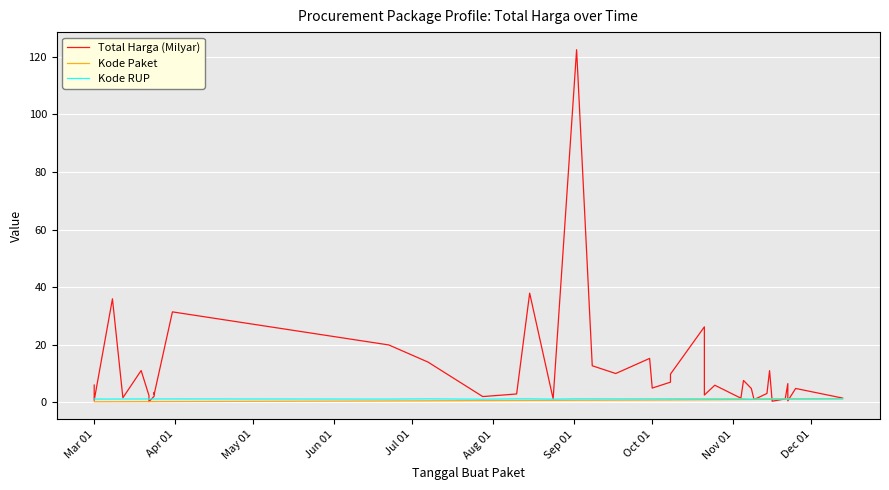

Count the number of data series in this chart.

3